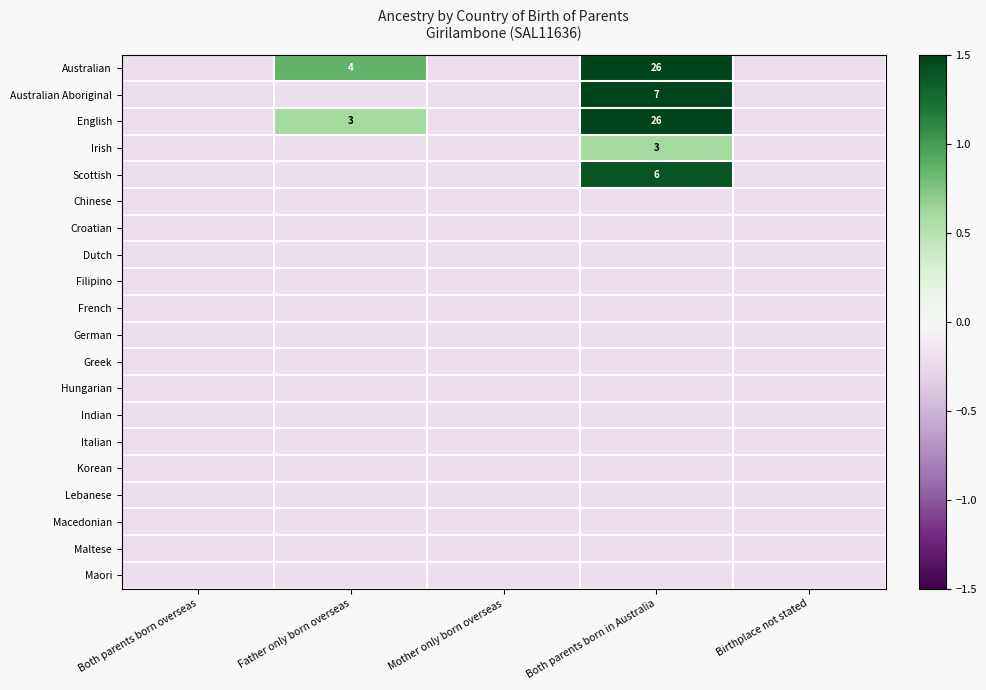

At how many categories does at least one series exceed 0?

2